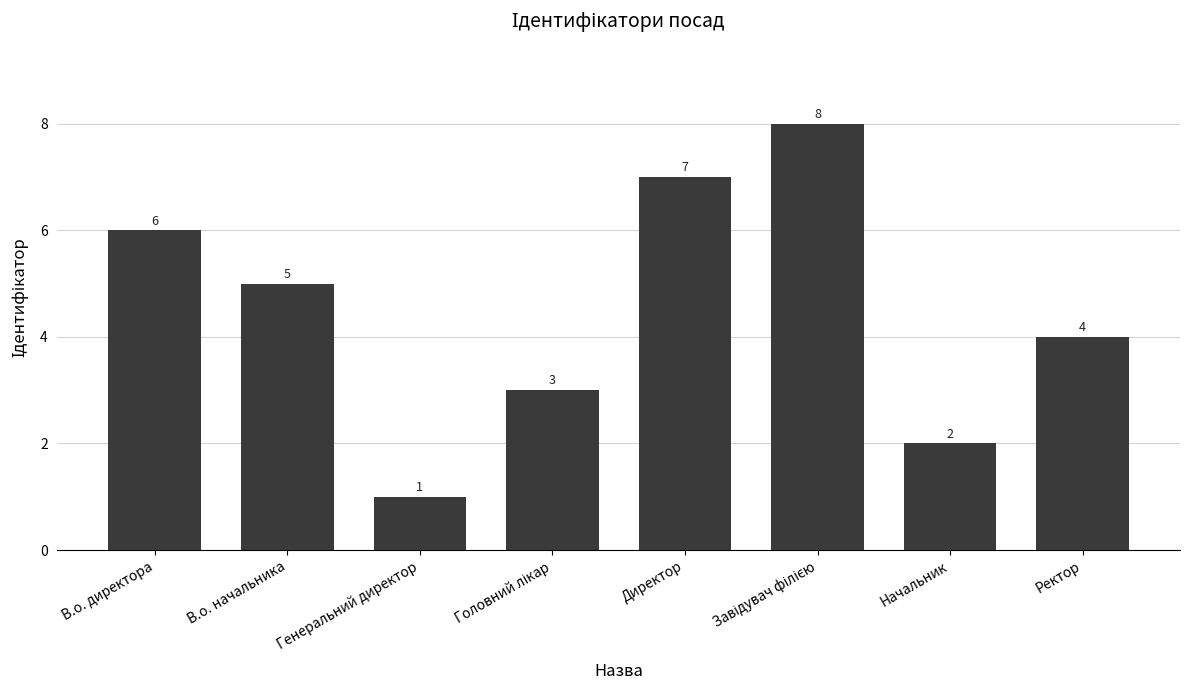

True or false: the data shows 3 at Начальник.

False